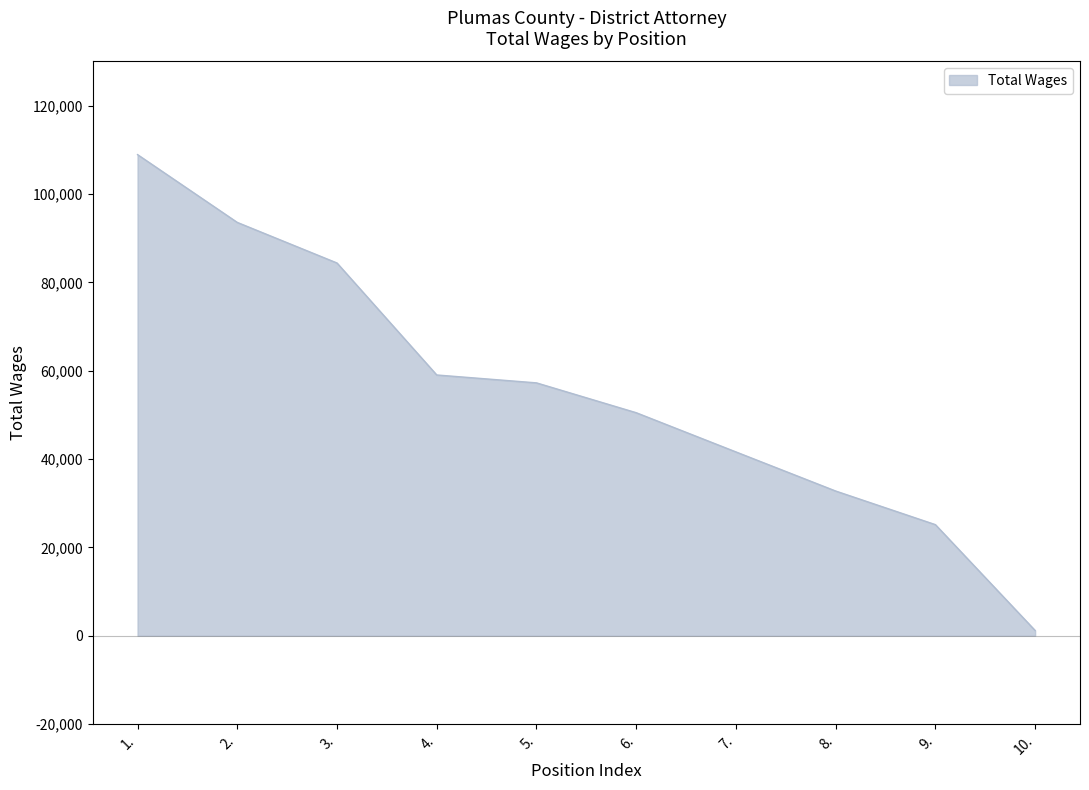

What is the smallest value displayed?

1197